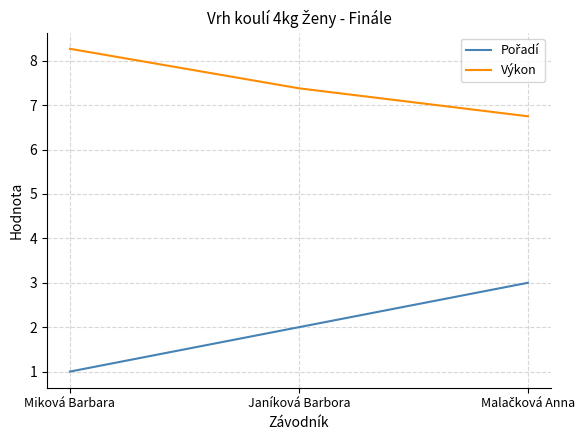

What is the maximum value for Výkon?

8.3